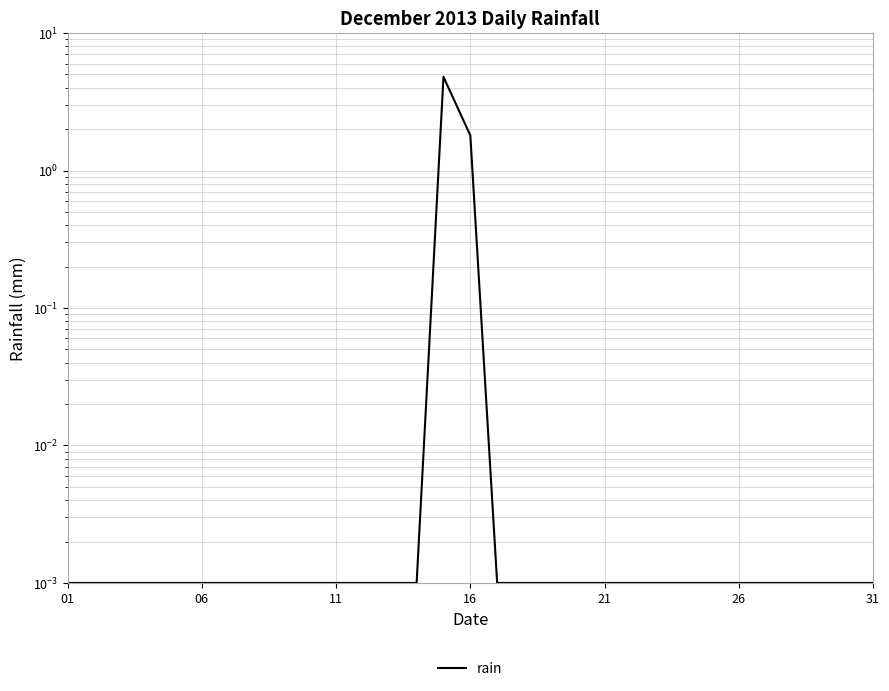

What is the difference between the maximum and minimum values?

4.8